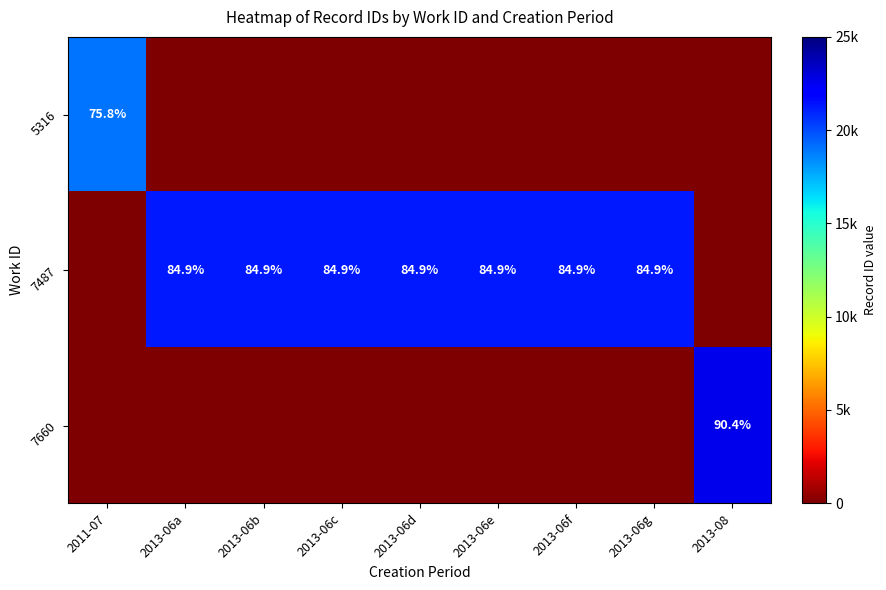

True or false: 7487 has a value of 84.9 at 2013-06d.

True